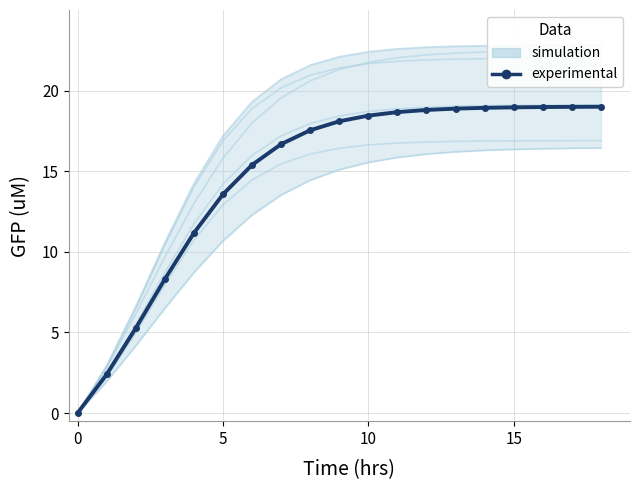

At which label does experimental first exceed 18?

9